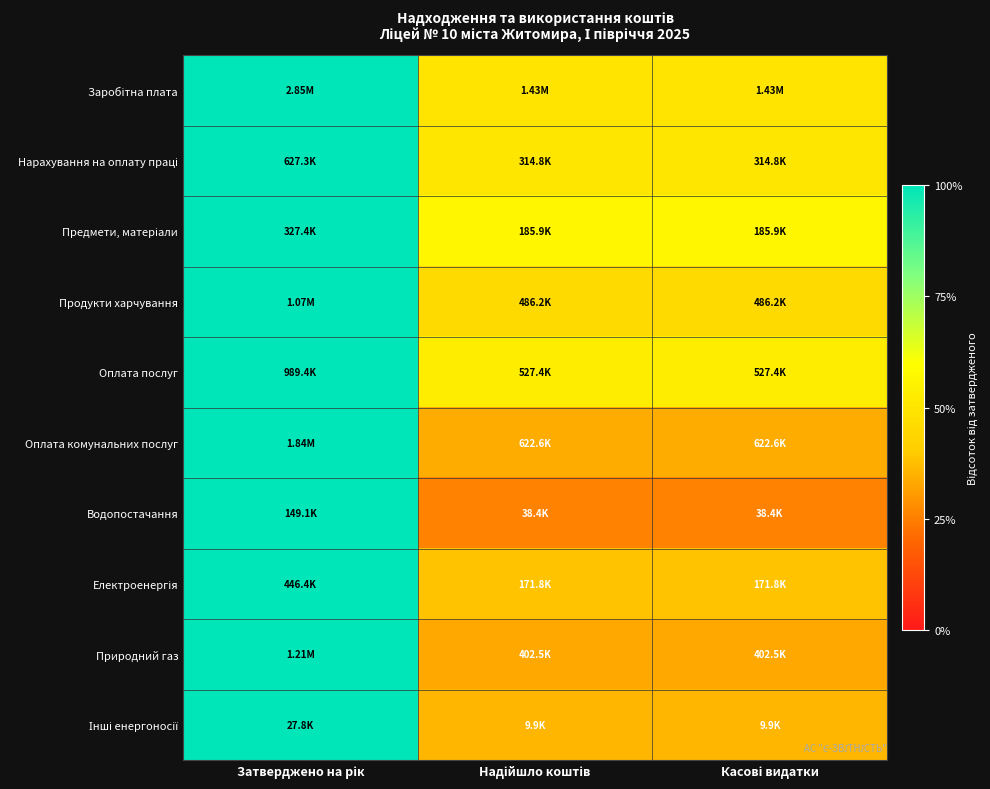

How many categories are shown in the chart?

3